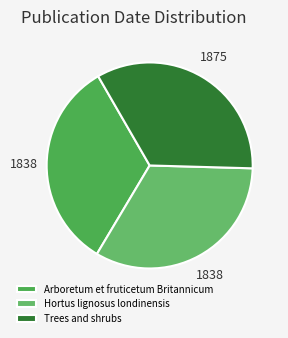

What is the change in value from Arboretum et fruticetum Britannicum to Trees and shrubs?

+37